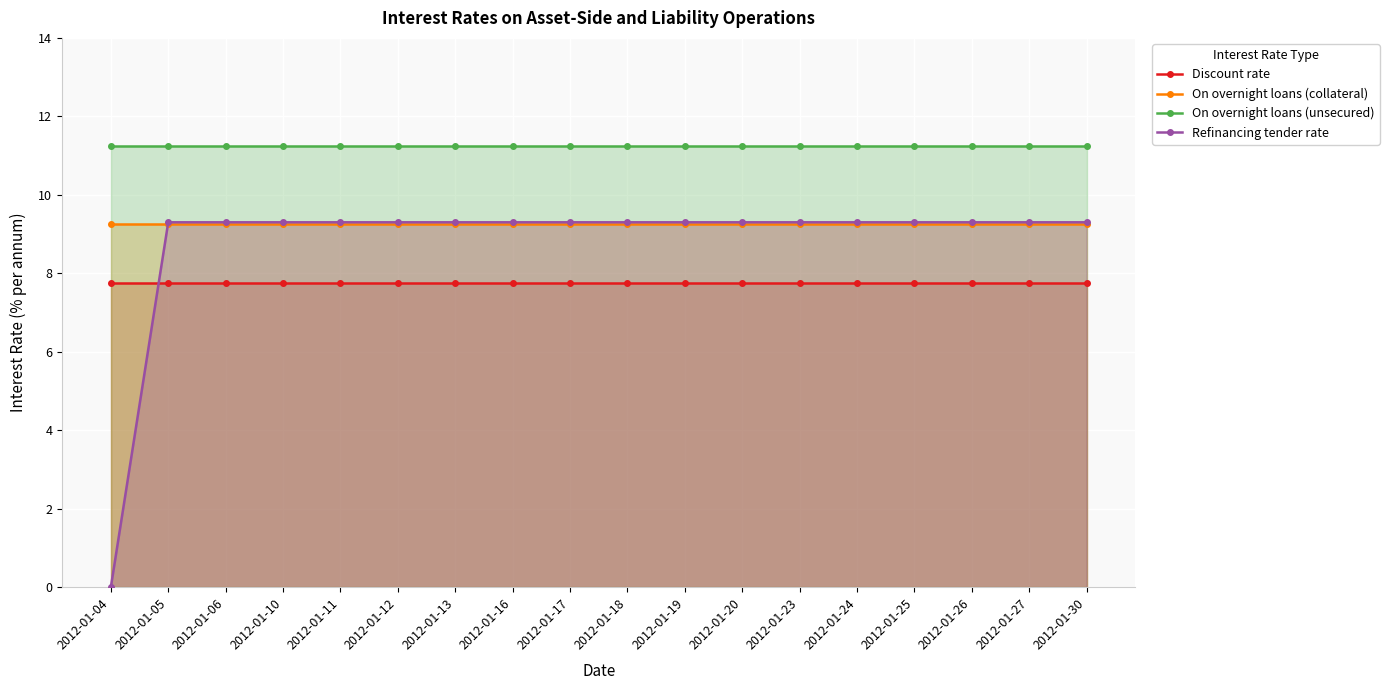

Is the value of On overnight loans (unsecured) at 2012-01-25 greater than the value of On overnight loans (collateral) at 2012-01-10?

Yes